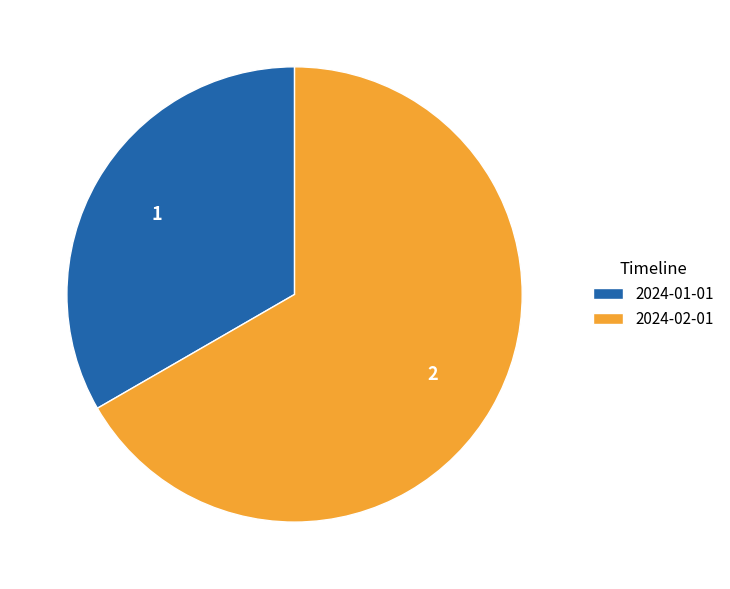

What is the smallest slice in the pie chart?

2024-01-01